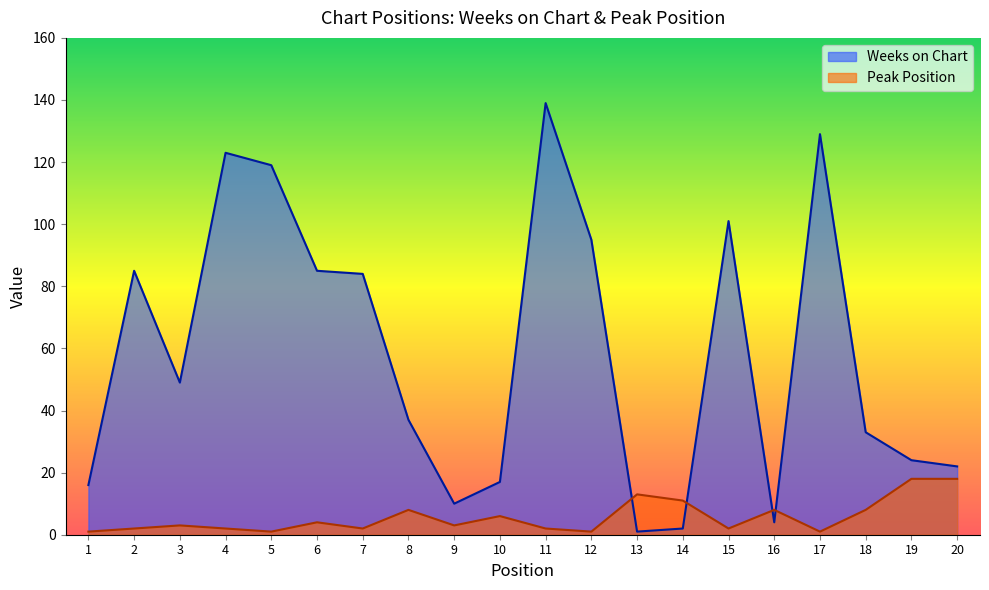

Which series has the largest range (max minus min)?

Weeks on Chart